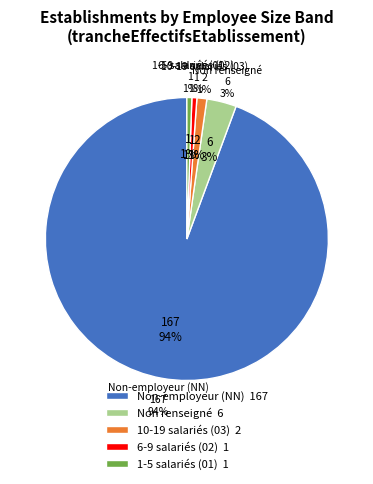

Which has a higher value, 00 or 02?

00